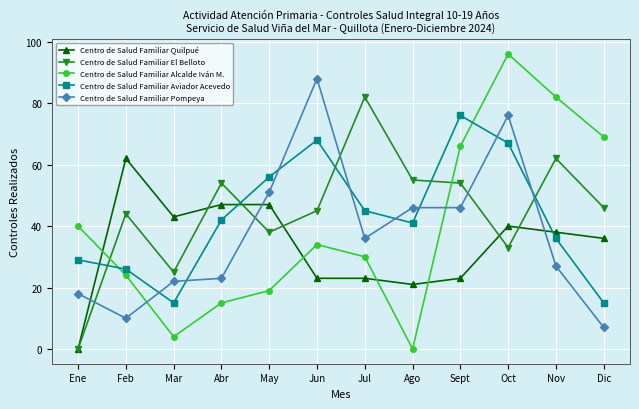

How many categories are shown in the chart?

12